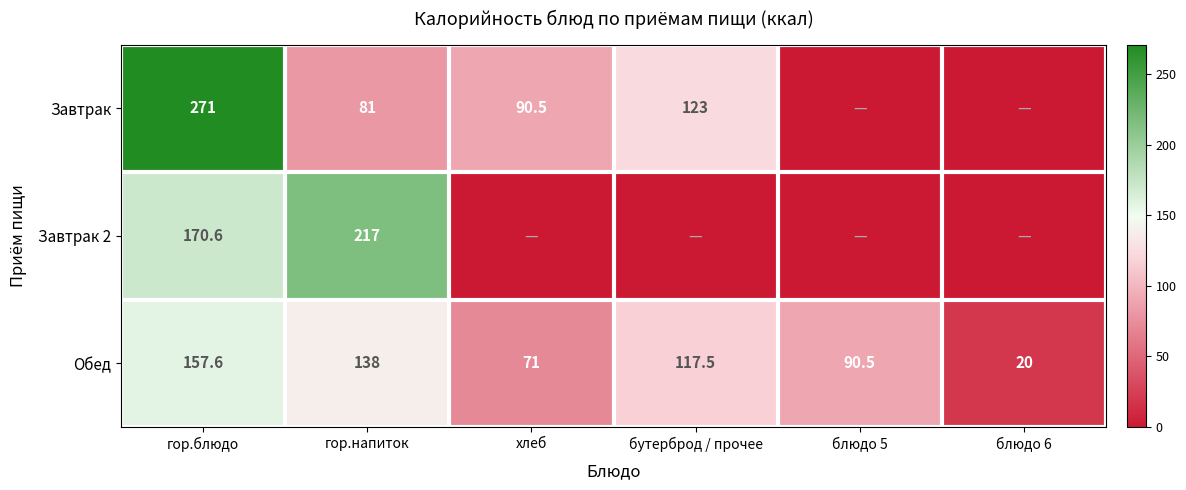

At how many categories does at least one series exceed 88?

5